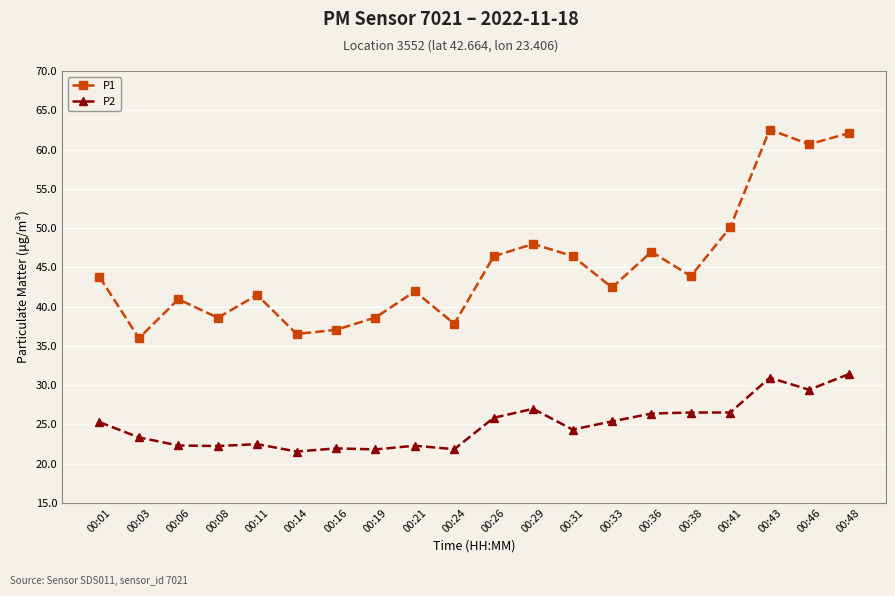

How many interior local valleys does the P1 series have?

7